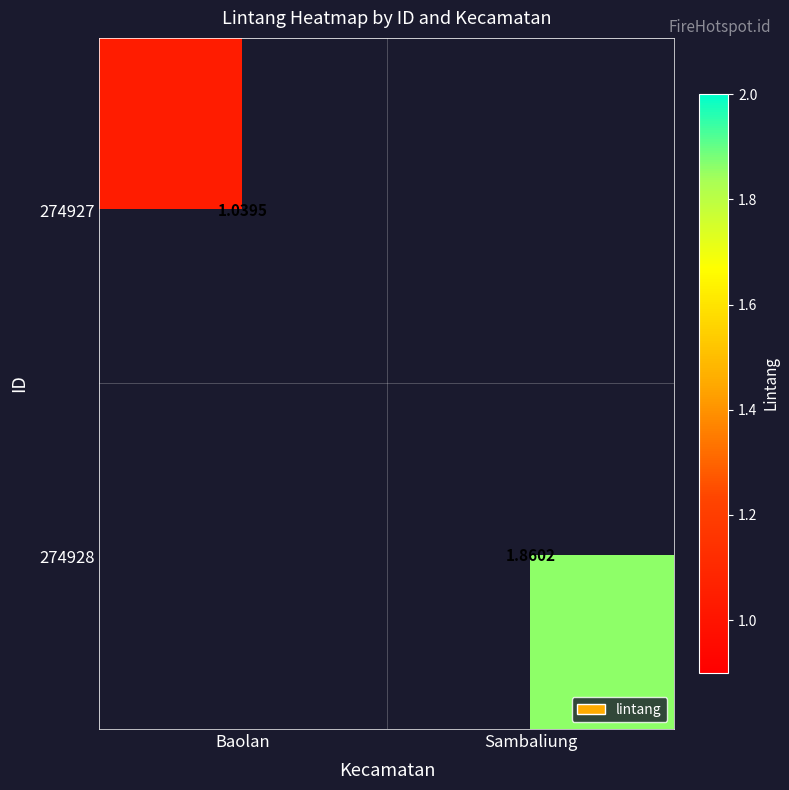

What is the minimum value shown in the chart?

1.0